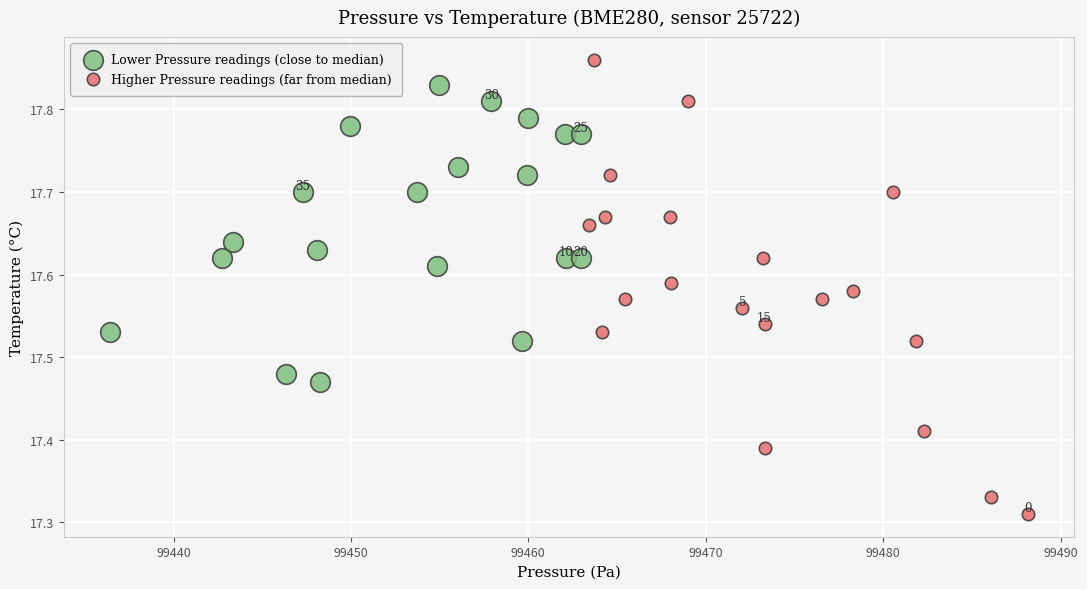

Which series has the largest Y range (max minus min)?

Higher Pressure readings (far from median)